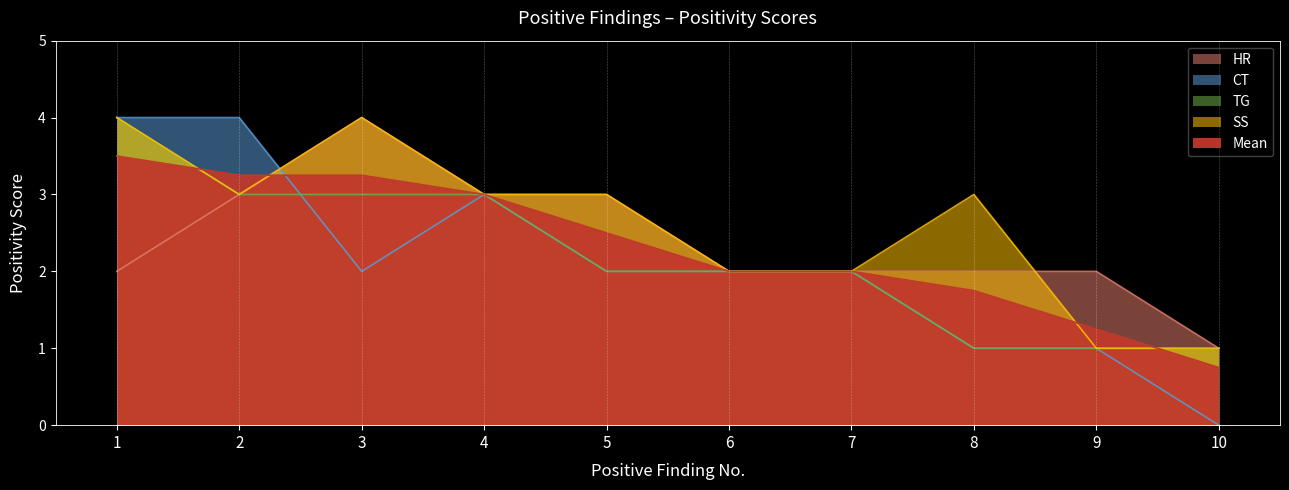

The value of SS at 2 is 3.0. True or false?

True